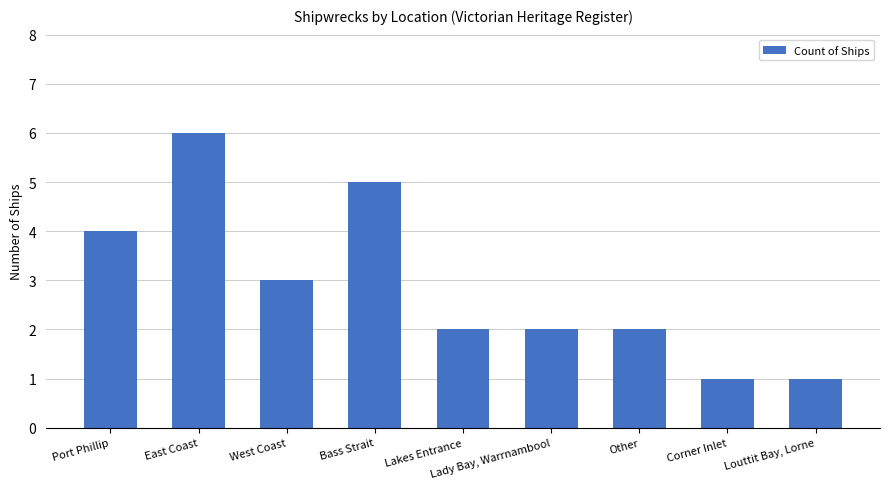

What is the value of the 4th bar from the left?

5